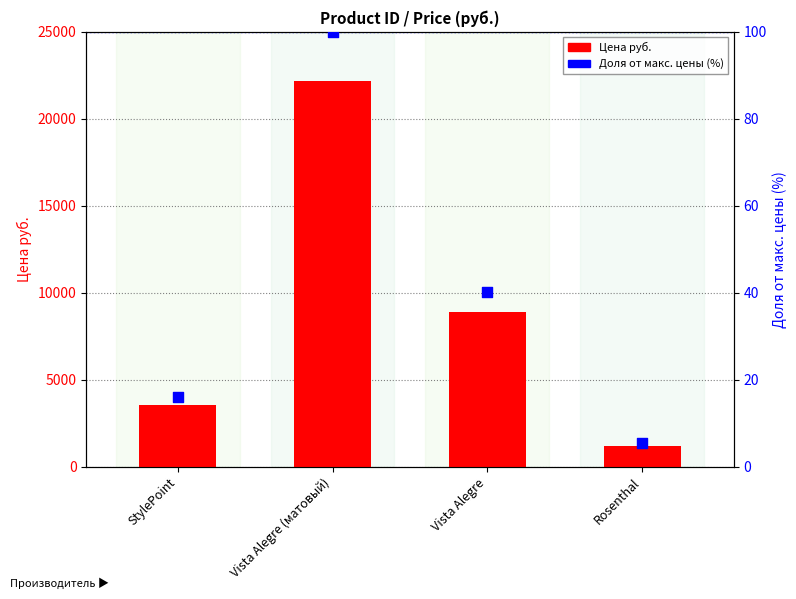

Which series contains the highest Y value?

Цена руб.